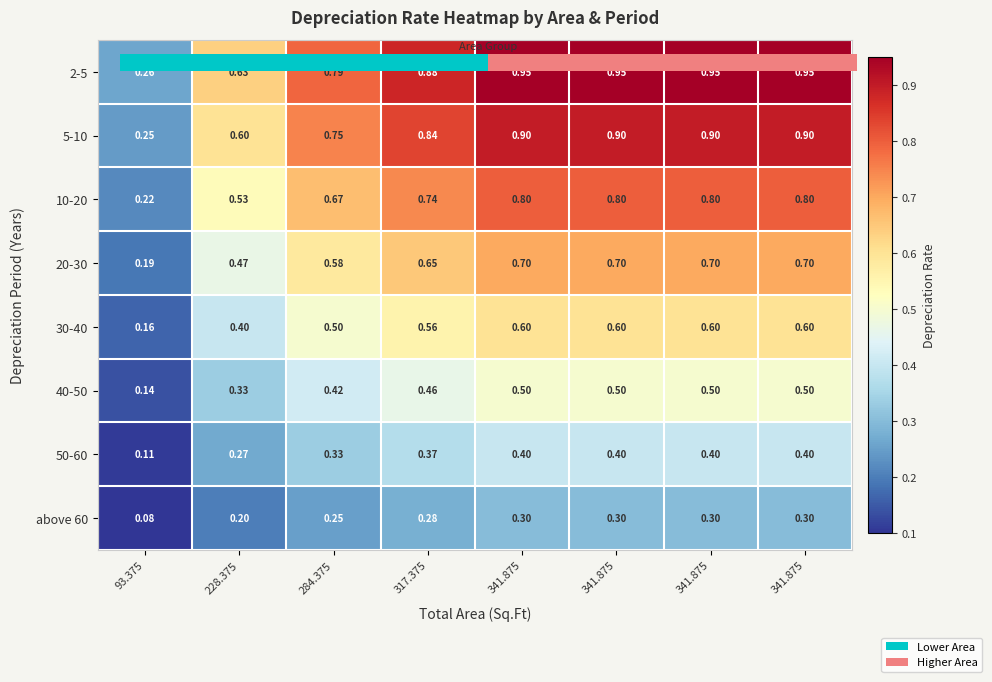

Which has a higher value, 341.875 or 93.375?

341.875